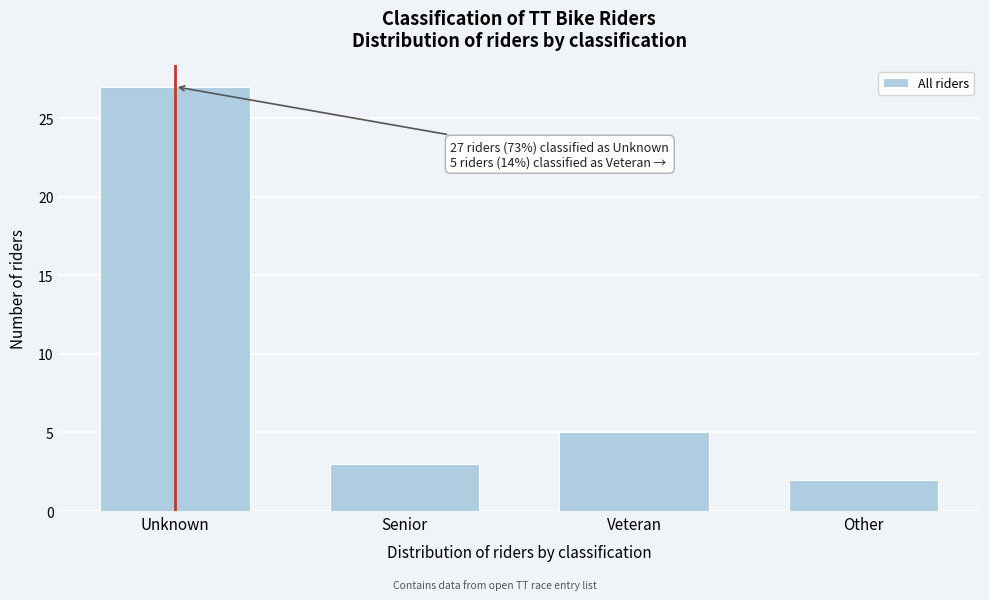

Reading right to left, what are all the values shown in this chart?

2	5	3	27